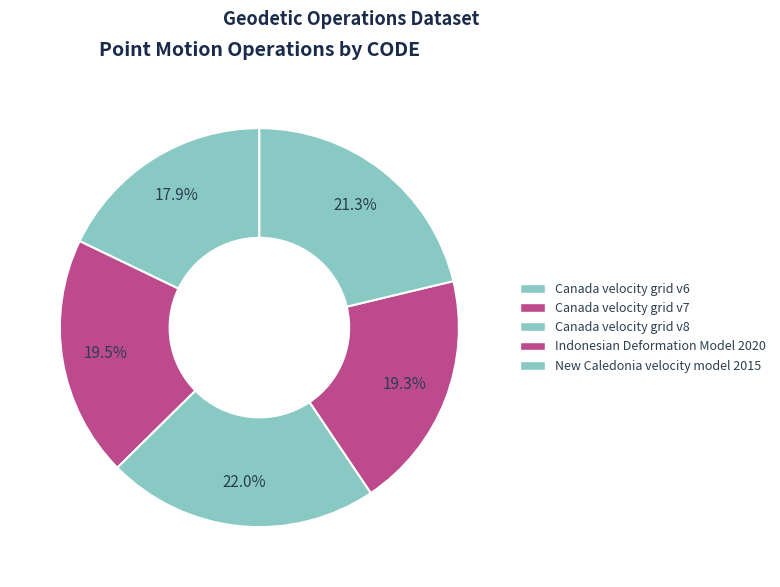

How many segments does this pie chart have?

5